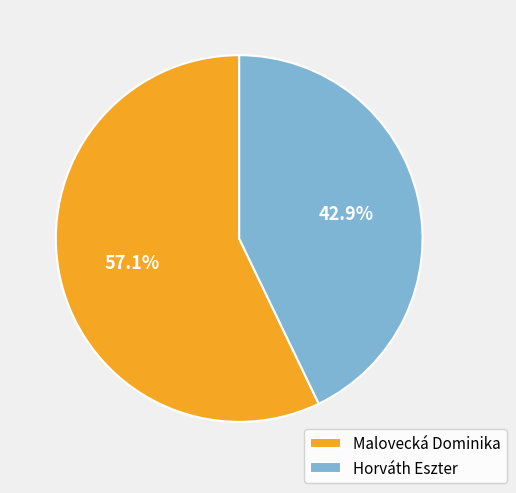

Which category has the smallest portion of the pie?

Horváth Eszter